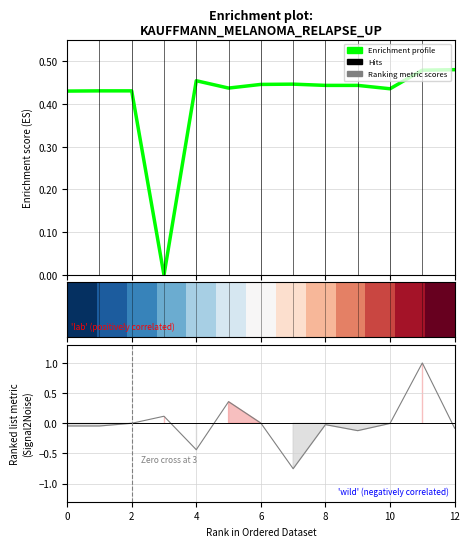

At 12, list the series in order from largest to smallest.

row_0, Enrichment profile